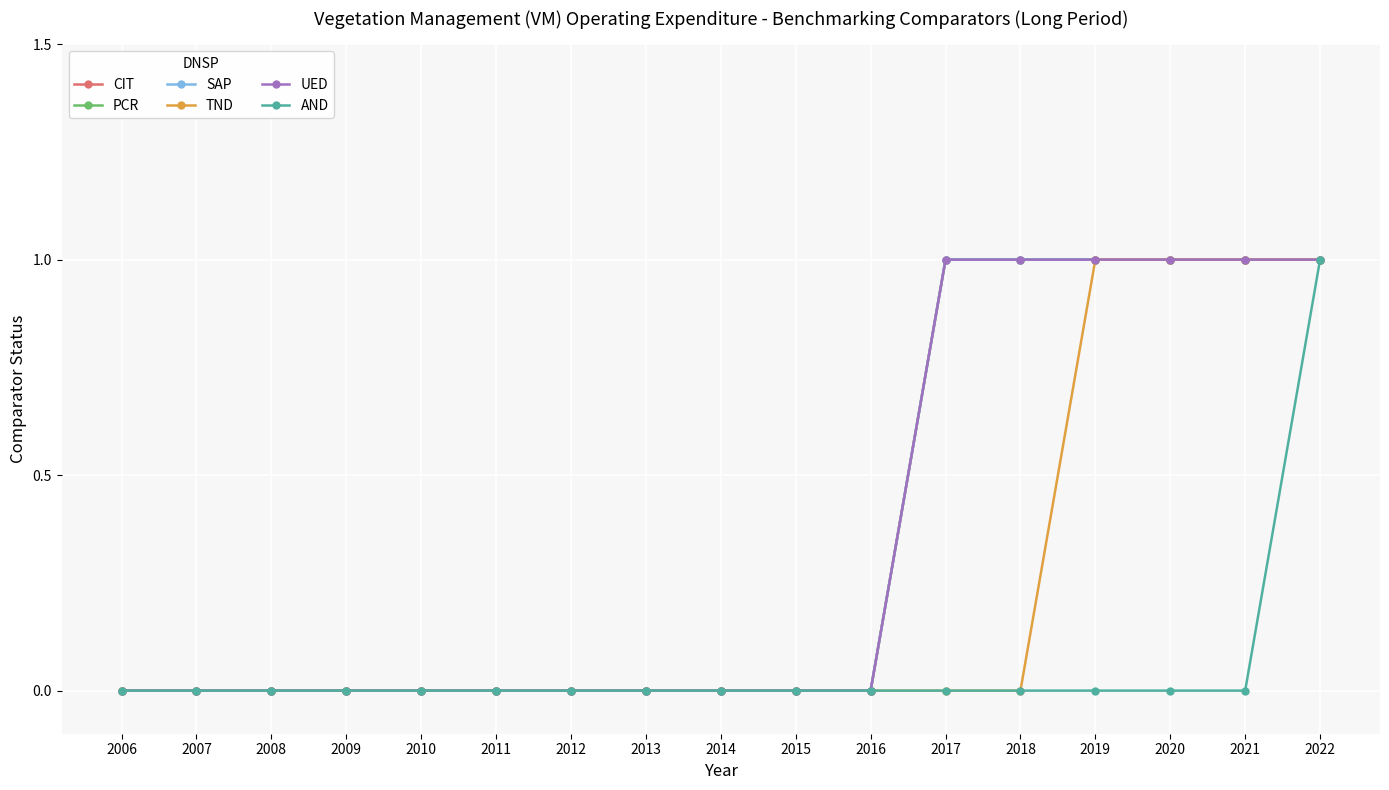

Is this an area chart (filled region under the line)?

No